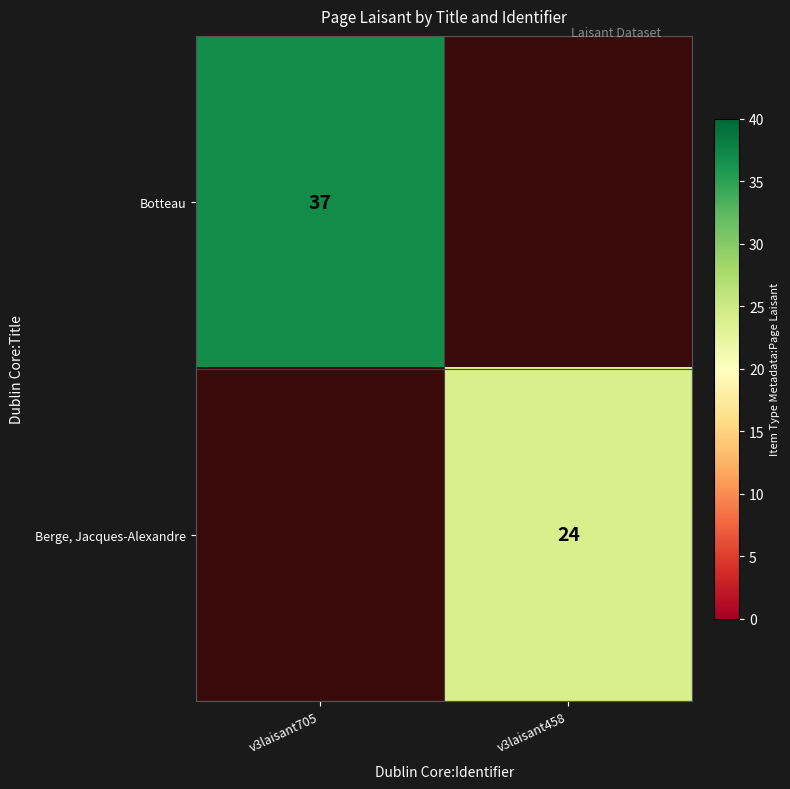

True or false: Berge, Jacques-Alexandre has a value of 14 at v3laisant458.

False